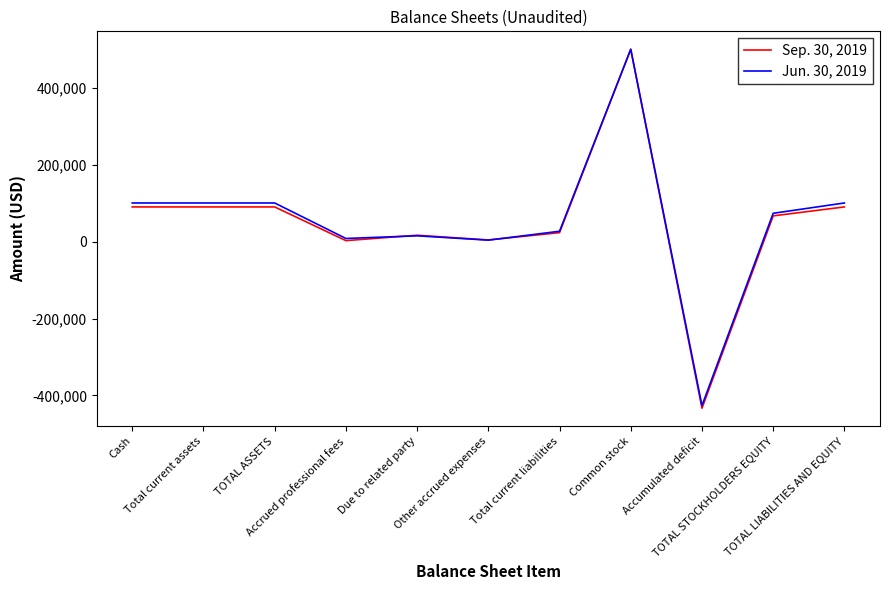

At which label does Jun. 30, 2019 first exceed 73550?

Cash